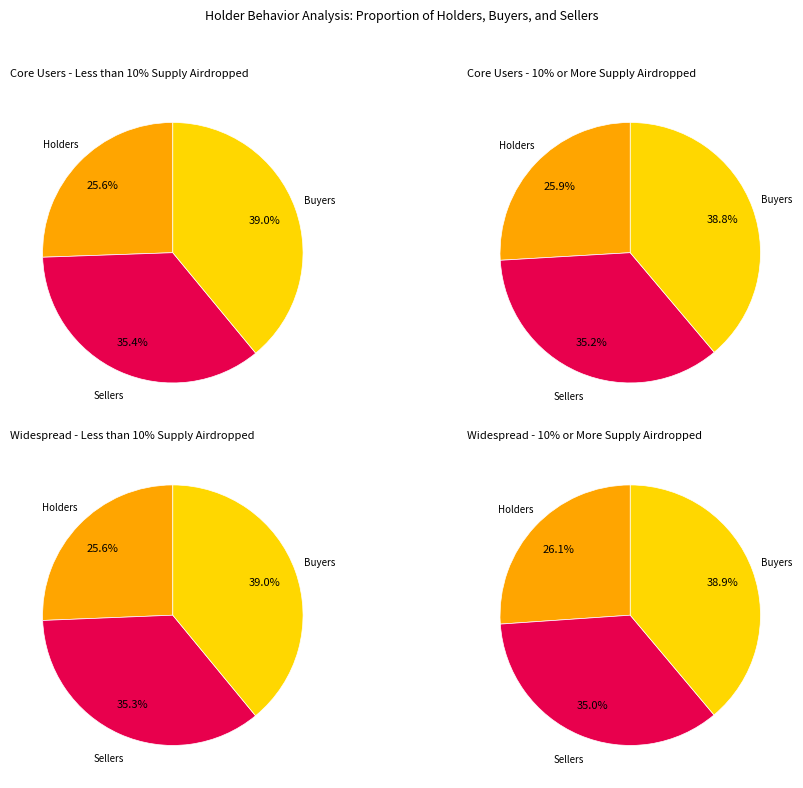

Count the number of slices in the pie.

12